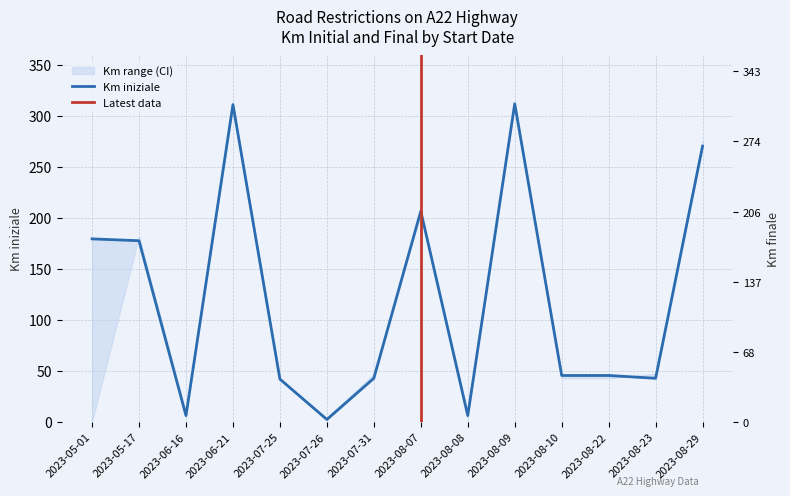

True or false: Km finale has a value of 41.8 at 2023-07-25.

True